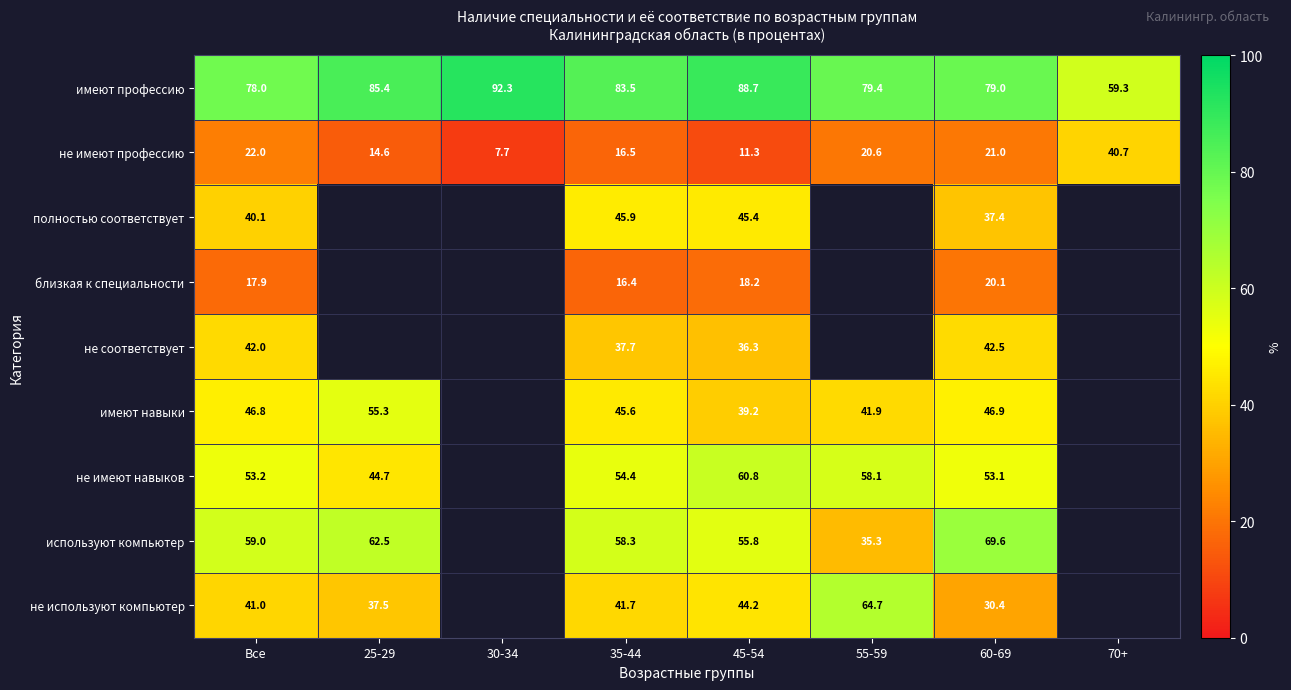

At how many categories does at least one series exceed 79?

5